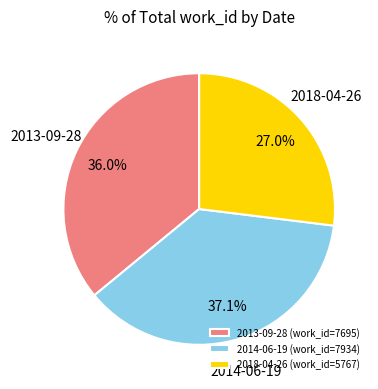

Which category has the smallest portion of the pie?

2018-04-26